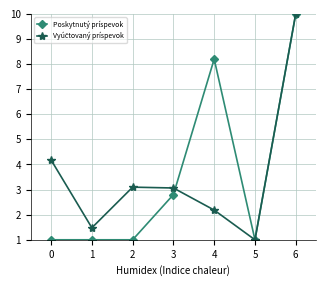

At which category is the sum across all series the highest?

6